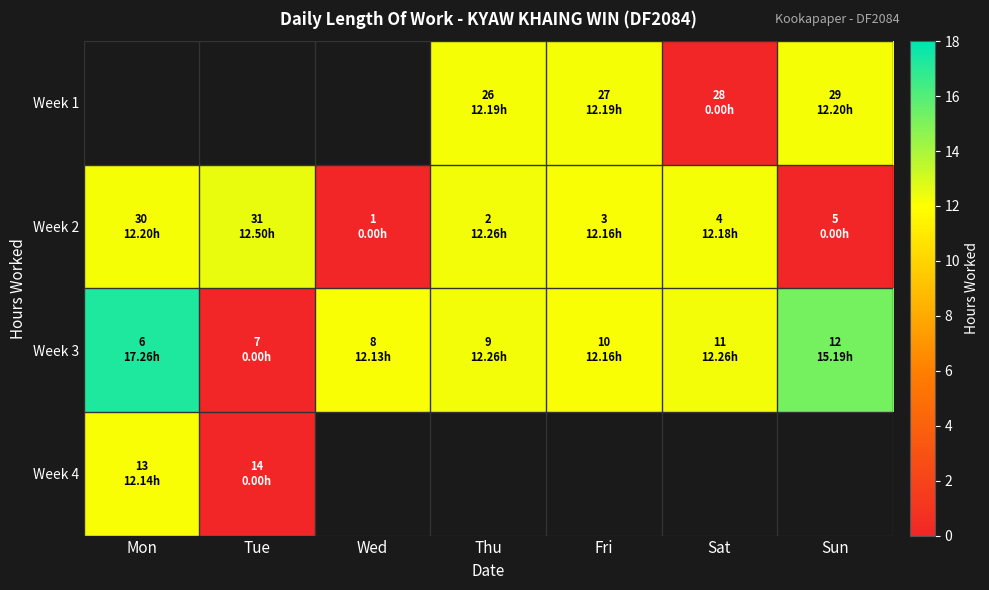

Rank the series by their maximum value, from lowest to highest.

Week 4, Week 1, Week 2, Week 3